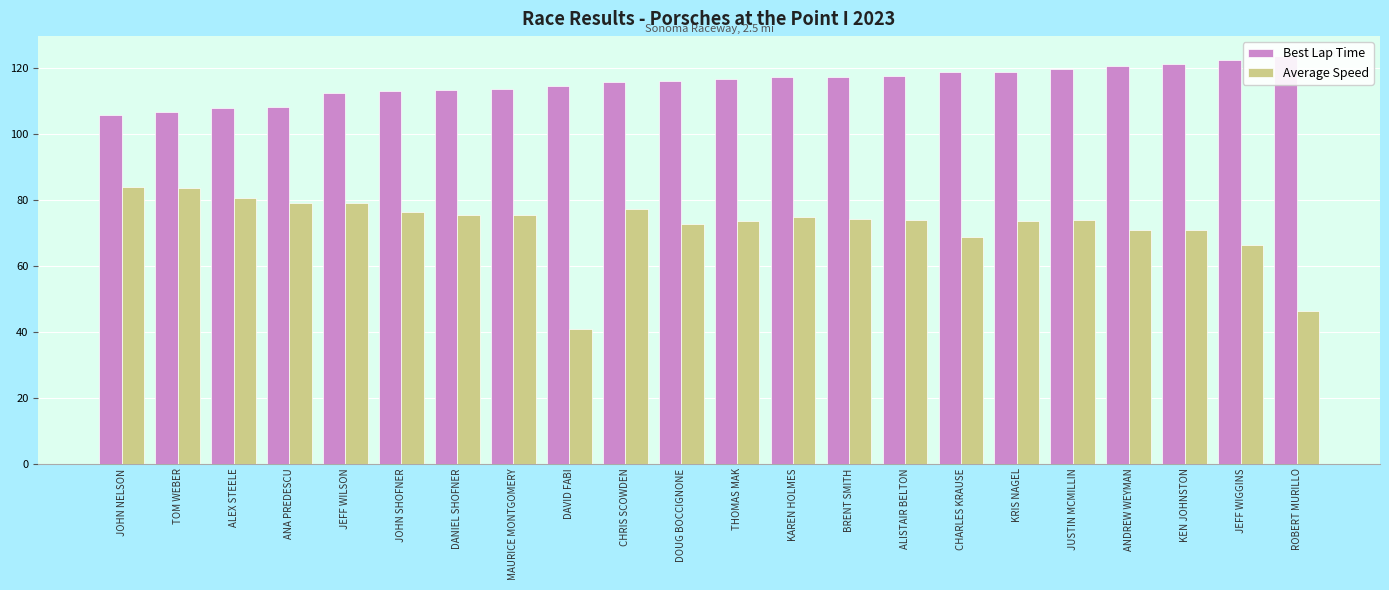

Rank the series at JEFF WIGGINS from highest to lowest value.

Best Lap Time, Average Speed